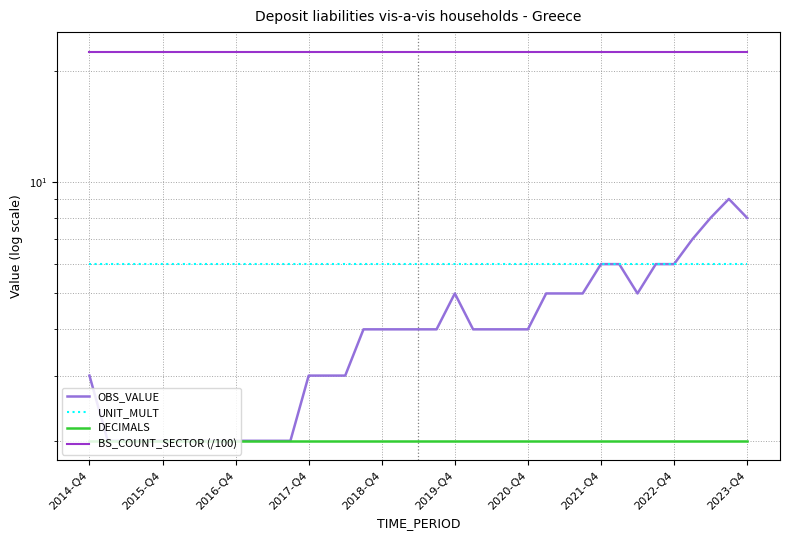

Which category has the lowest value across all series?

2015-Q4